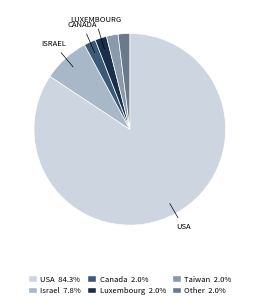

Does any single category account for the majority?

Yes